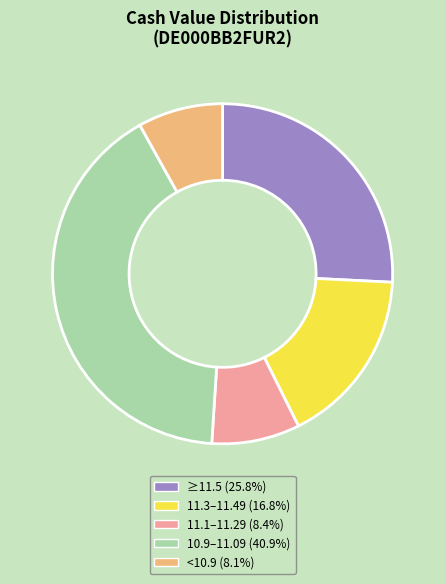

Does any single category account for the majority?

No